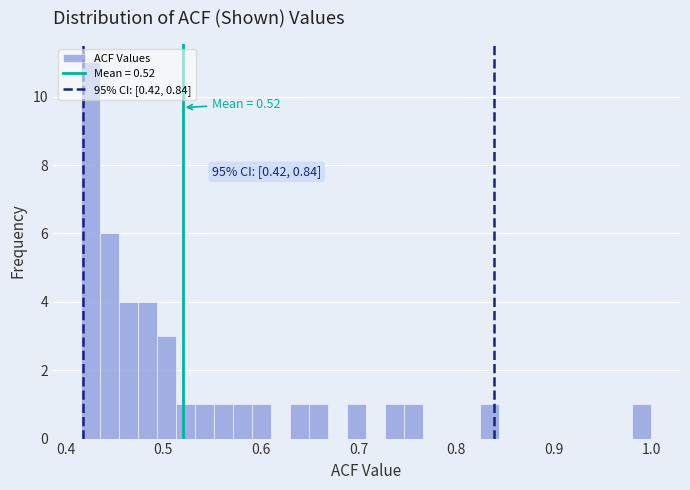

Read against the x-axis, roughly where is the centre of the tallest bar?

0.43